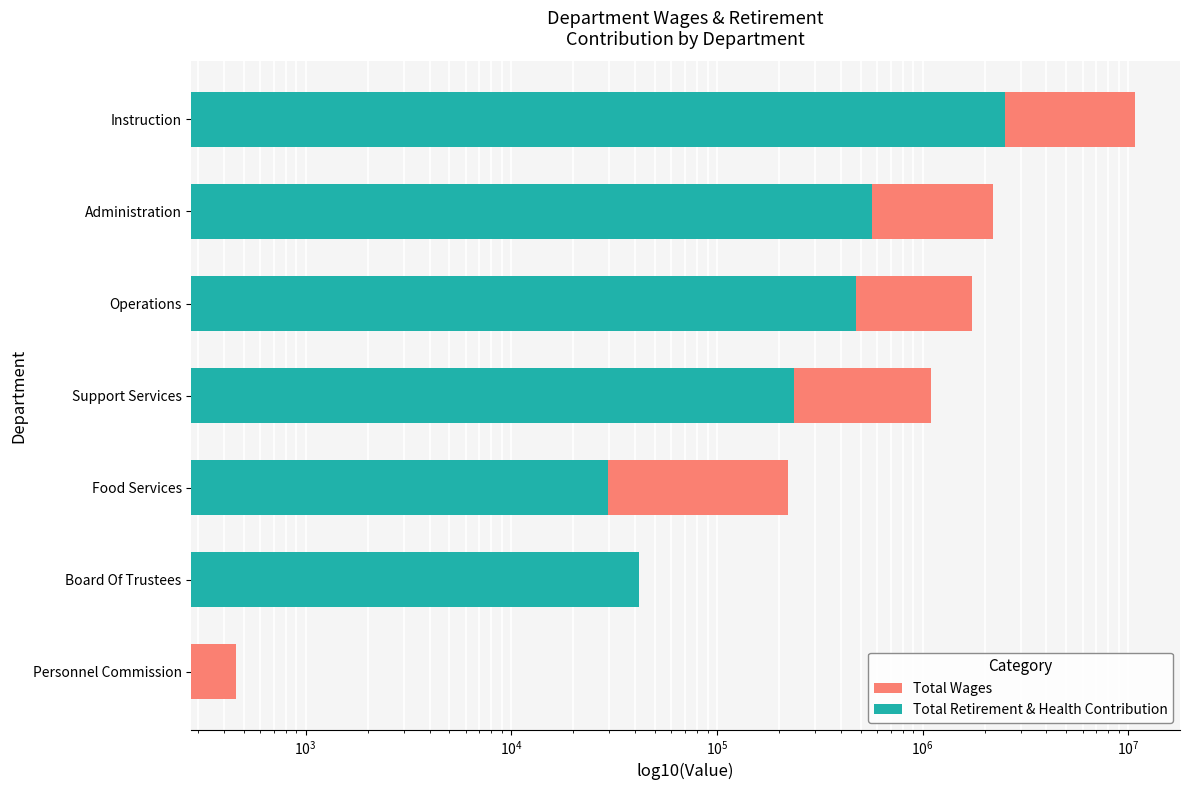

How many positive values does the Total Retirement & Health Contribution series have?

6